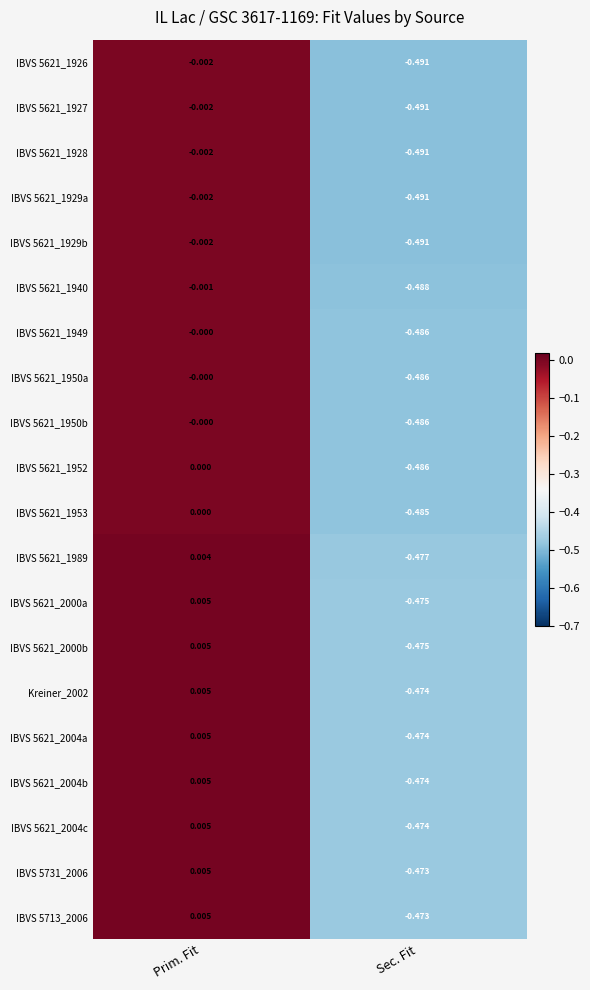

At which category is the sum across all series the highest?

Prim. Fit